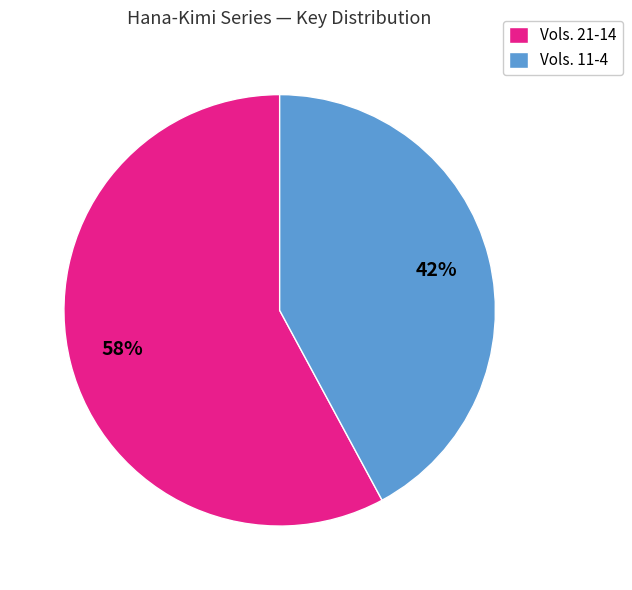

What is the ratio of the value at Vols. 21-14 to the value at Vols. 11-4?

1.4